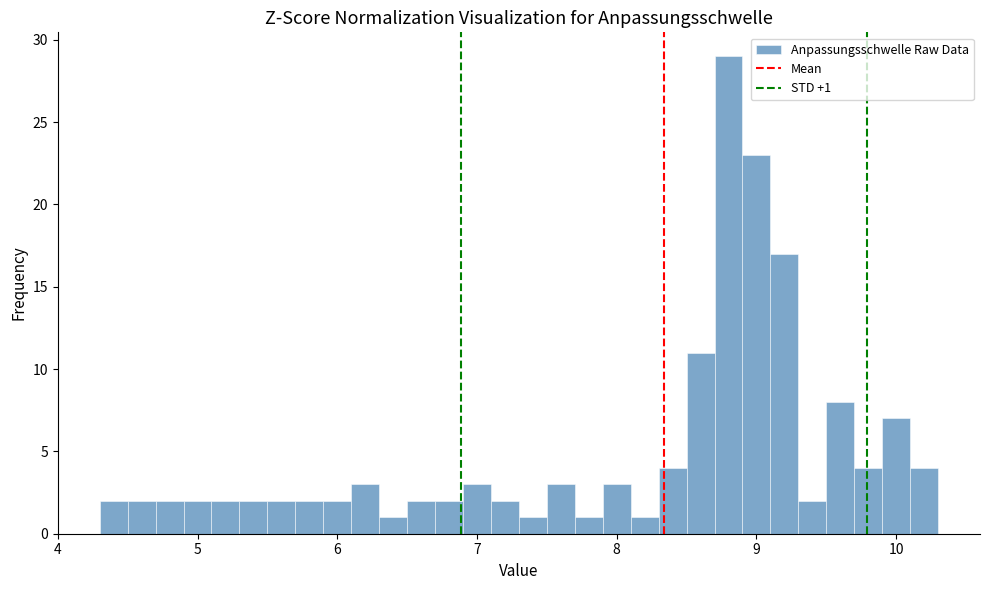

Read against the x-axis, roughly where is the centre of the tallest bar?

8.8